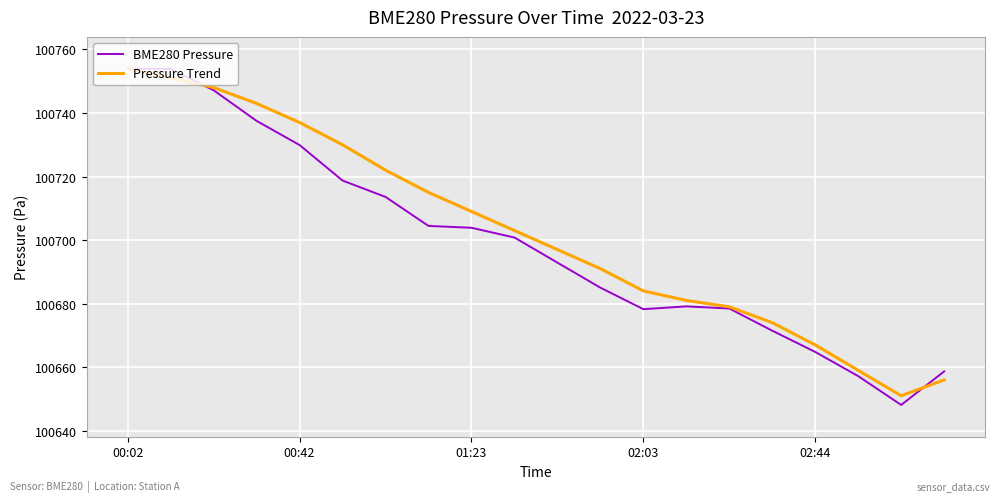

Which series has the widest spread of values?

BME280 Pressure